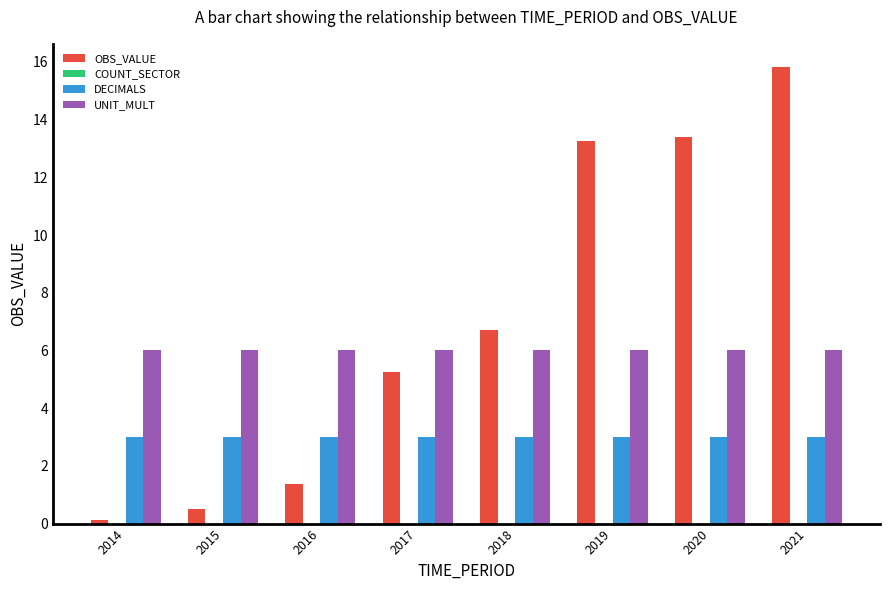

What is the lowest value of the UNIT_MULT series?

6.0